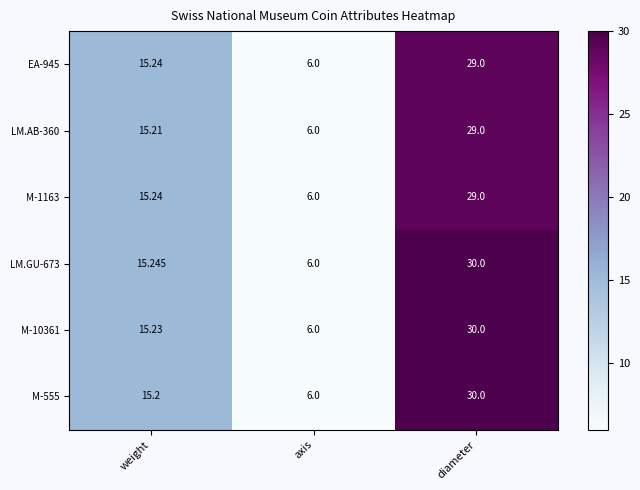

At which label does M-555 first exceed 15?

weight